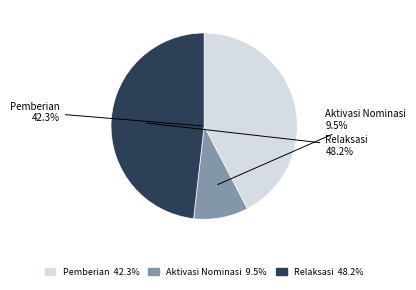

What percentage is NOT represented by Pemberian?

57.7%